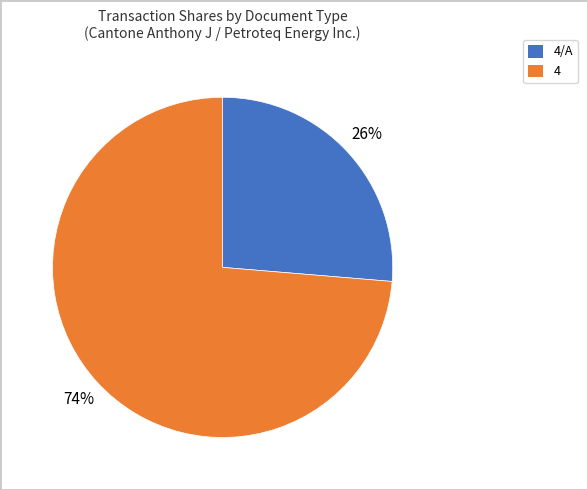

To the nearest percent, what is the average slice percentage?

50%